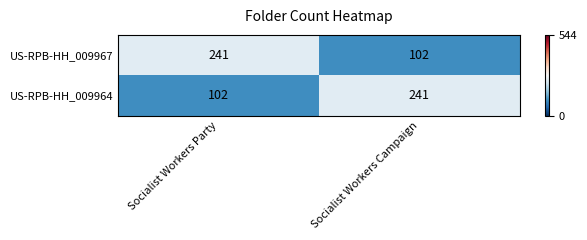

Is the value of US-RPB-HH_009967 at Socialist Workers Campaign greater than the value of US-RPB-HH_009964 at Socialist Workers Campaign?

No